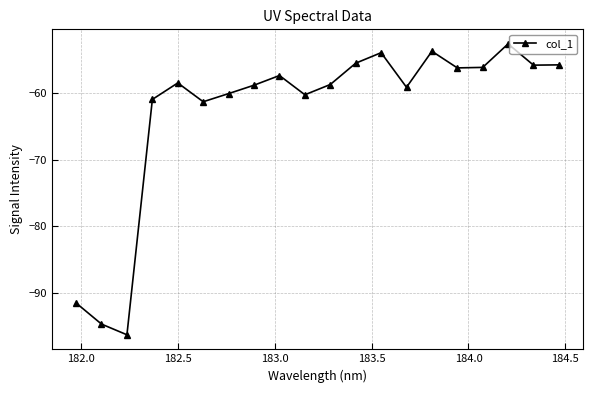

True or false: the data has more than 2 interior local peaks.

True